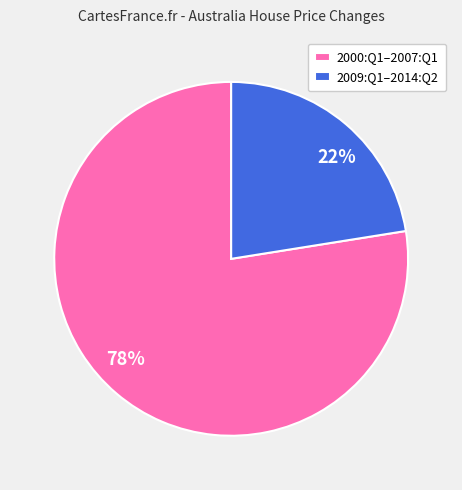

How many segments does this pie chart have?

2